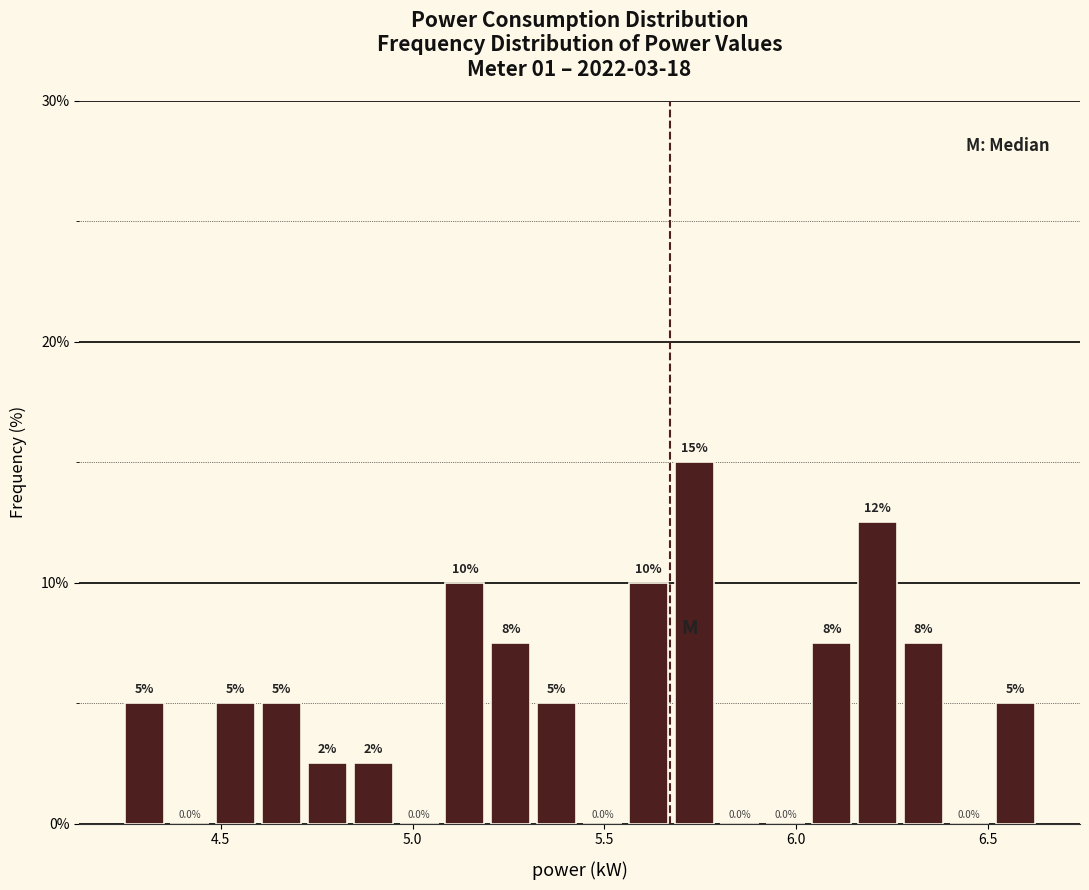

Around what value on the x-axis is the tallest bar? Give the approximate position of its centre, as read against the axis.

5.75